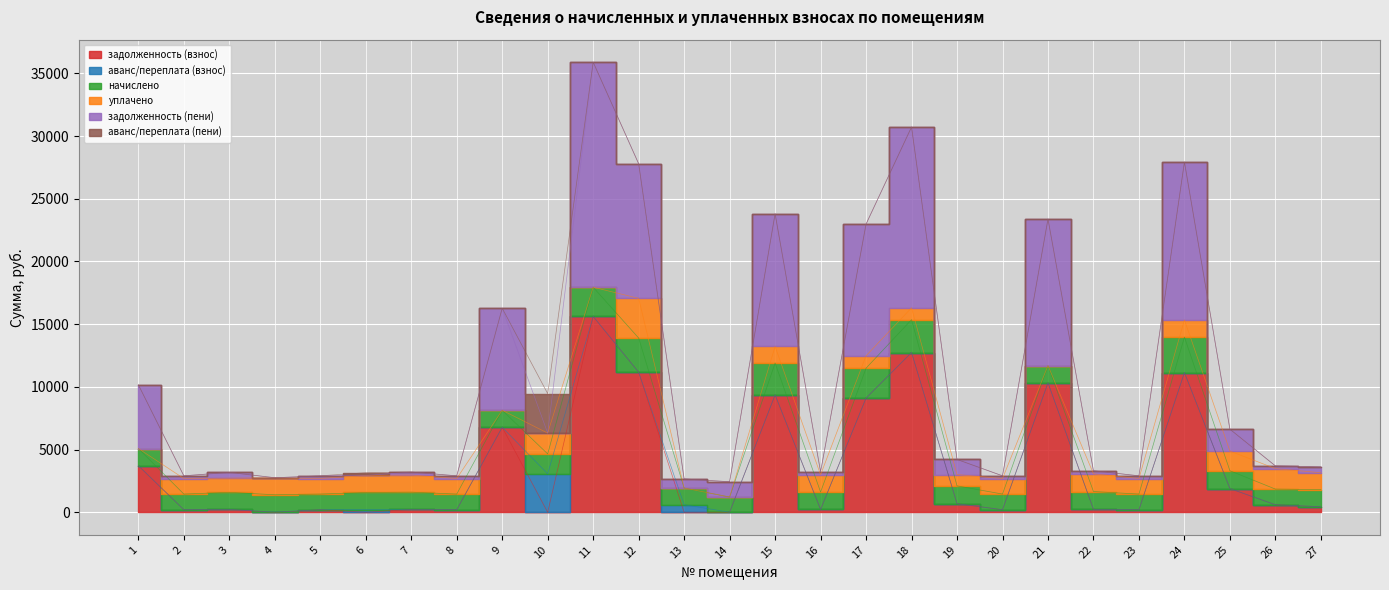

Reading left to right, extract all data points from this chart.

задолженность (взнос): 3716.8	205.5	225.1	0.0	205.5	0.0	226.8	205.5	6778.1	0.0	15616.4	11170.0	0.0	7.1	9361.0	228.5	9108.6	12740.0	685.5	205.5	10323.4	234.1	205.5	11140.8	1891.0	601.9	442.2
аванс/переплата (взнос): 0.0	0.0	0.0	21.0	0.0	221.7	0.0	0.0	0.0	3068.4	0.0	0.0	604.4	0.0	0.0	0.0	0.0	0.0	0.0	0.0	0.0	0.0	0.0	0.0	0.0	0.0	0.0
начислено: 1367.6	1248.5	1367.6	1377.8	1248.5	1357.4	1377.8	1248.5	1357.4	1585.3	2327.0	2725.0	1330.2	1211.1	2541.3	1388.0	2381.4	2619.5	1422.1	1248.5	1367.6	1422.1	1248.5	2823.7	1422.1	1248.5	1367.6
уплачено: 0.0	1238.6	1128.8	1343.8	1238.6	1356.9	1366.9	1238.6	0.0	1661.3	0.0	3165.7	0.0	0.0	1319.6	1377.0	991.2	945.0	900.7	1238.6	0.0	1410.8	1238.6	1366.9	1568.4	1635.0	1345.9
задолженность (пени): 5084.4	215.4	463.9	13.0	215.4	0.0	237.7	215.4	8135.5	0.0	17943.4	10729.4	725.8	1218.2	10582.7	239.5	10498.8	14414.5	1206.9	215.4	11690.9	245.4	215.4	12597.6	1744.6	215.4	463.9
аванс/переплата (пени): 0.0	0.0	0.0	0.0	0.0	221.2	0.0	0.0	0.0	3144.4	0.0	0.0	0.0	0.0	0.0	0.0	0.0	0.0	0.0	0.0	0.0	0.0	0.0	0.0	0.0	0.0	0.0